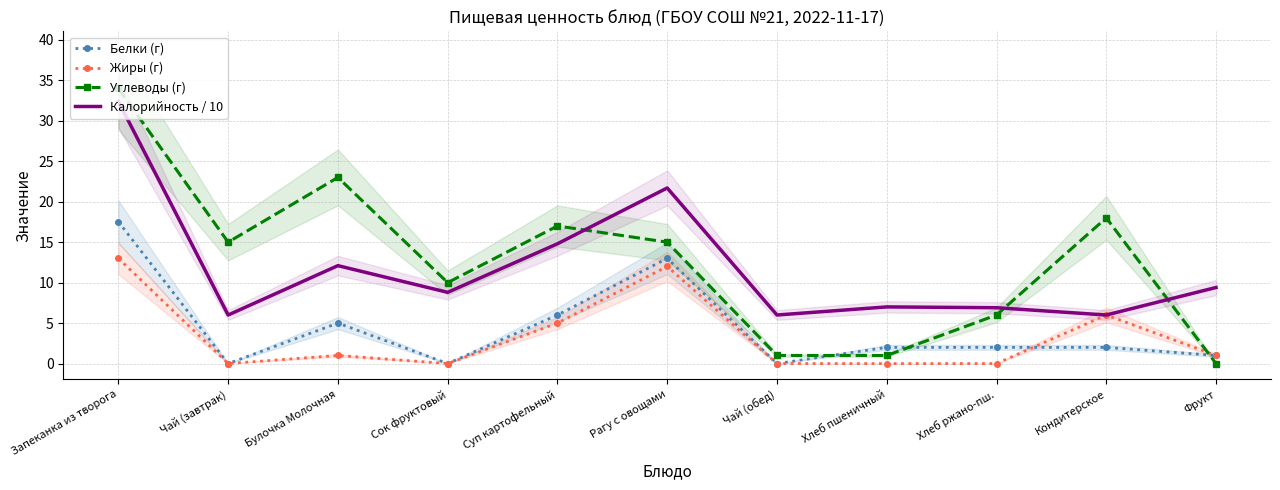

Between Запеканка из творога and Кондитерское, which is larger?

Запеканка из творога